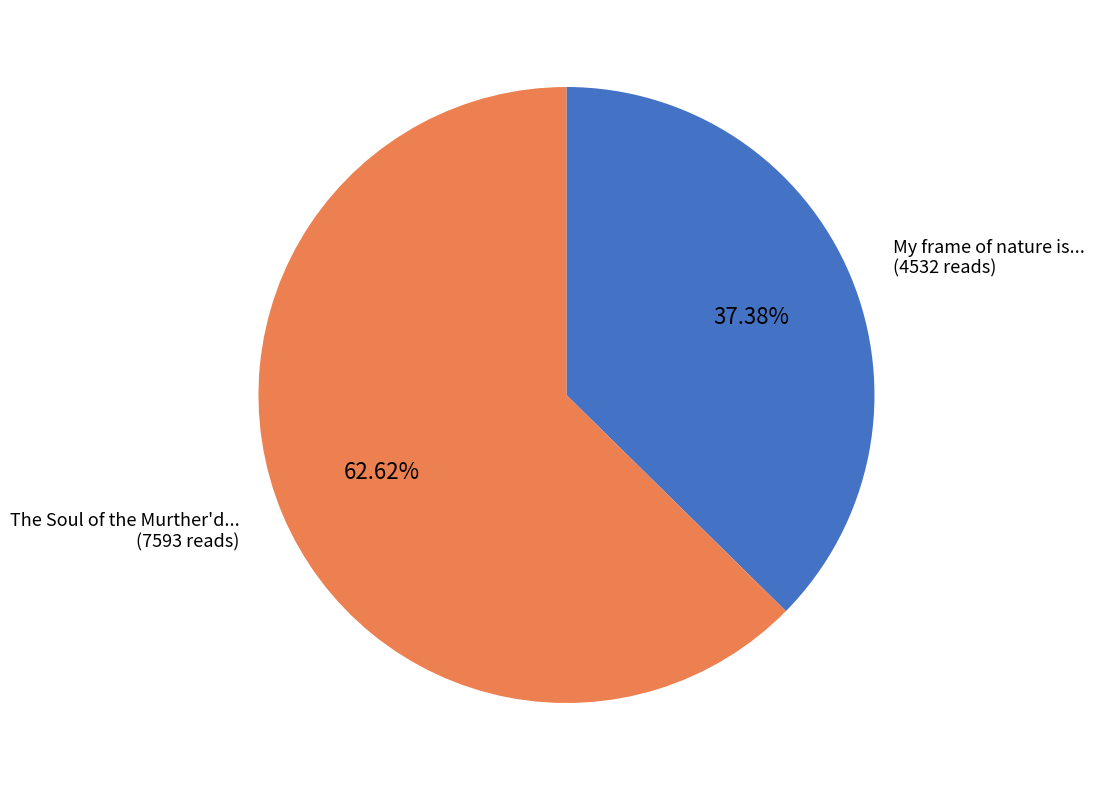

Is there any slice that represents more than half of the pie?

Yes